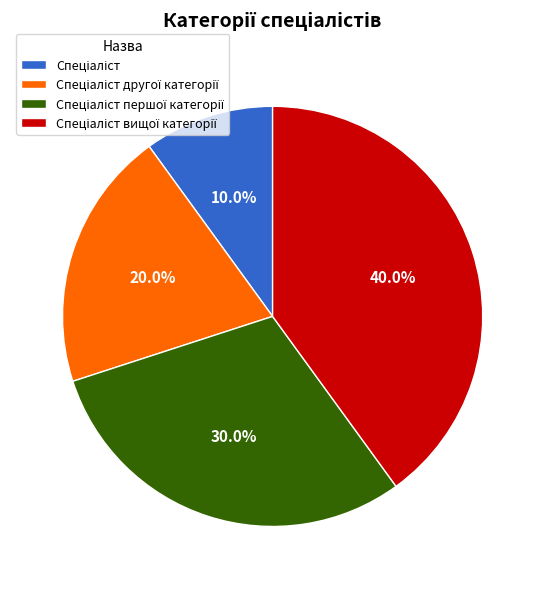

Is there a majority slice in this chart?

No